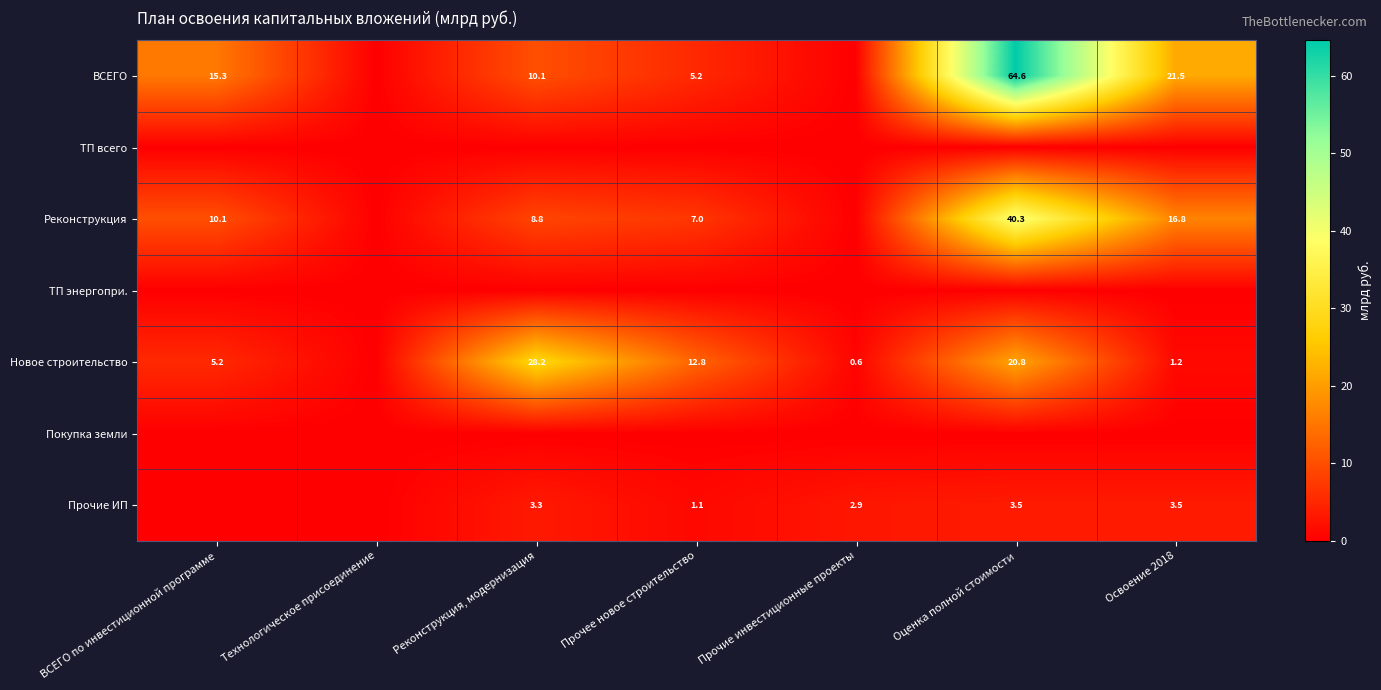

True or false: Новое строительство has a value of 3.5 at ВСЕГО по инвестиционной программе.

False